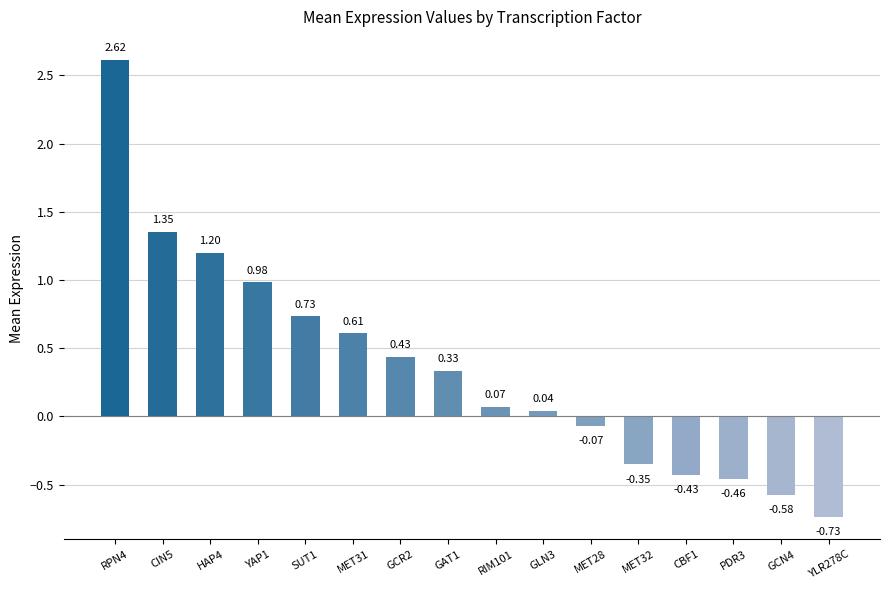

What is the difference between the second highest and minimum values?

2.1